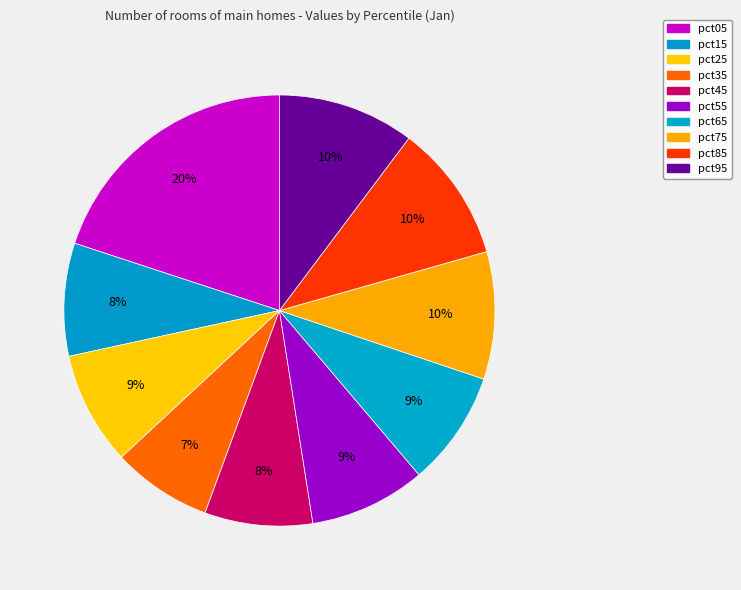

To the nearest percent, what is the combined percentage of pct15 and pct55?

17%